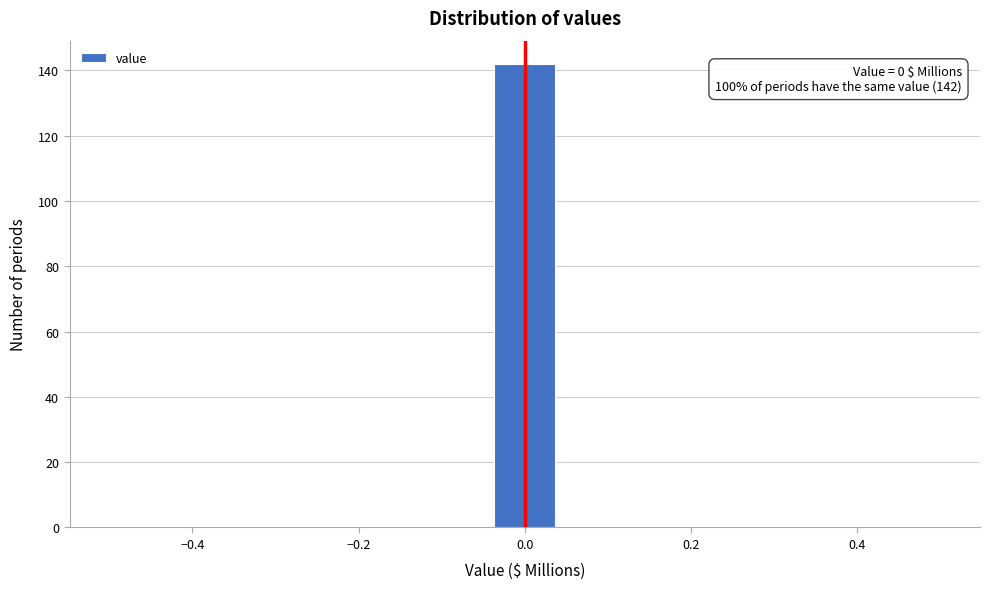

Around what value on the x-axis is the tallest bar? Give the approximate position of its centre, as read against the axis.

0.00